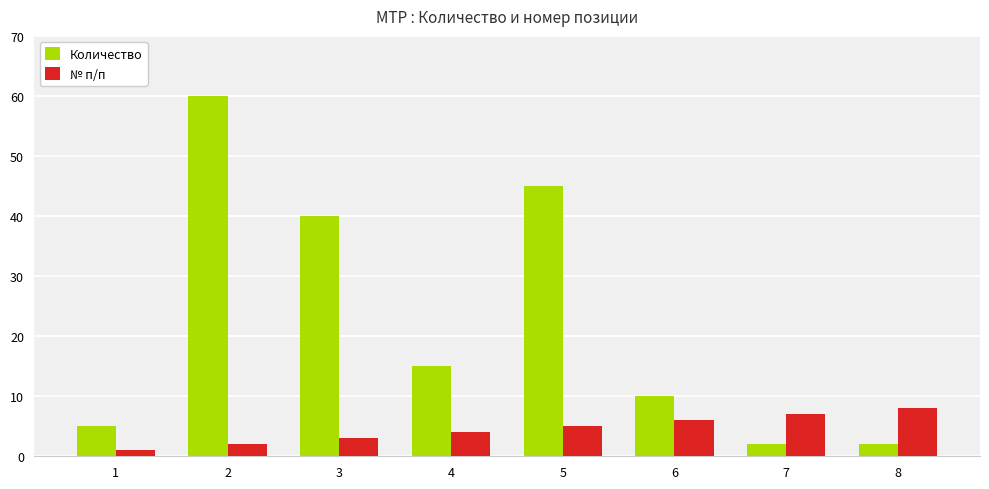

What is the average value of the Количество series?

22